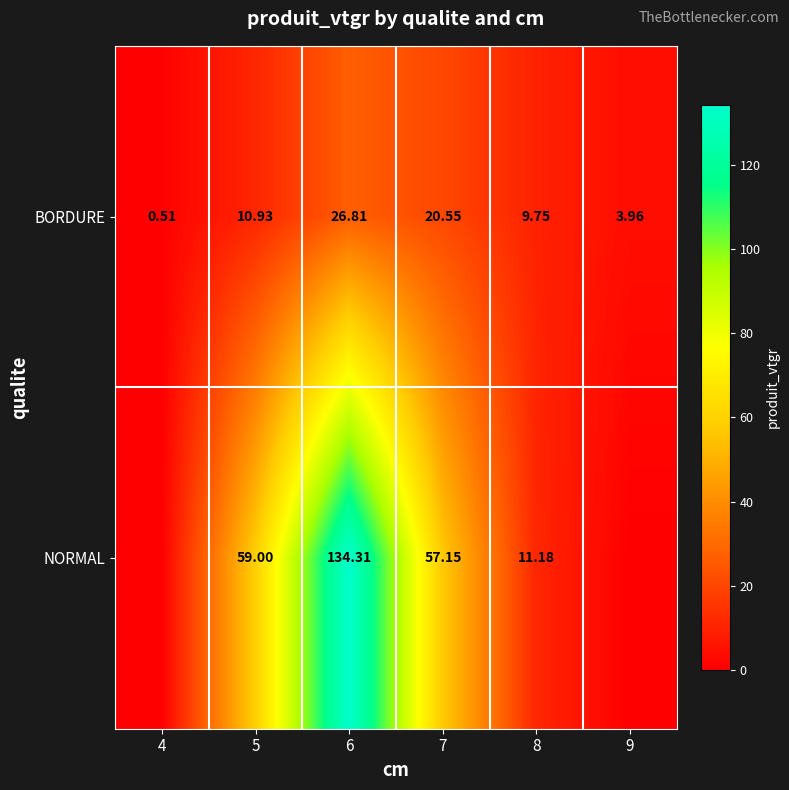

What is the difference between the second highest and second lowest values in the BORDURE series?

16.6